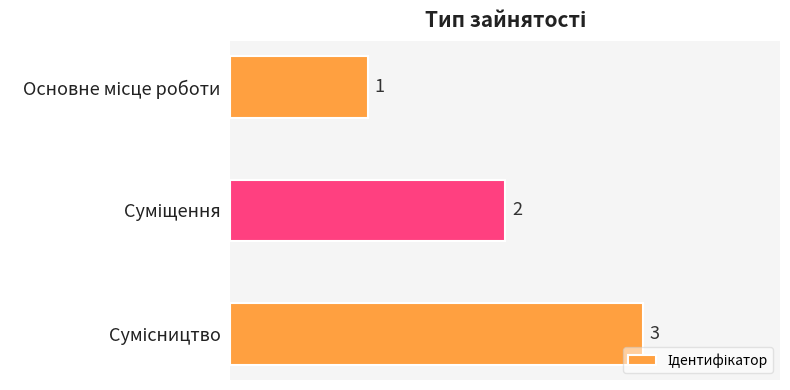

How many values are between 1 and 3?

3